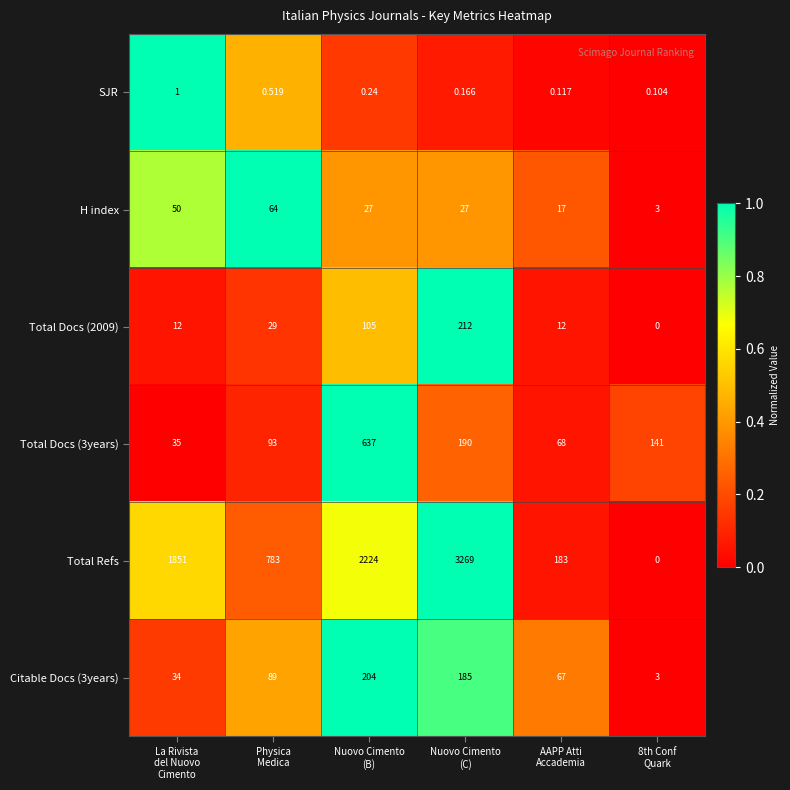

Which series changed the most between Physica
Medica and AAPP Atti
Accademia?

Total Refs